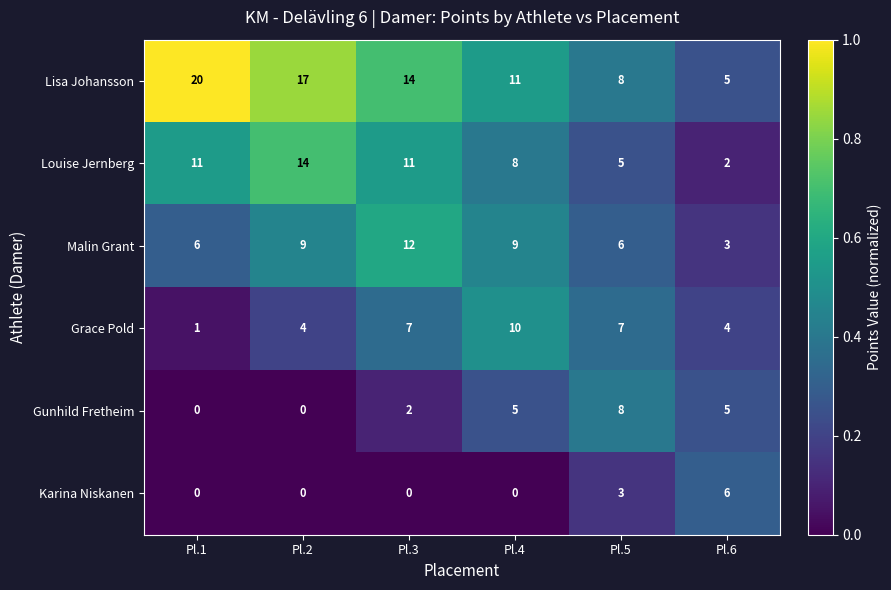

What is the difference between the second highest and second lowest values in the Karina Niskanen series?

3